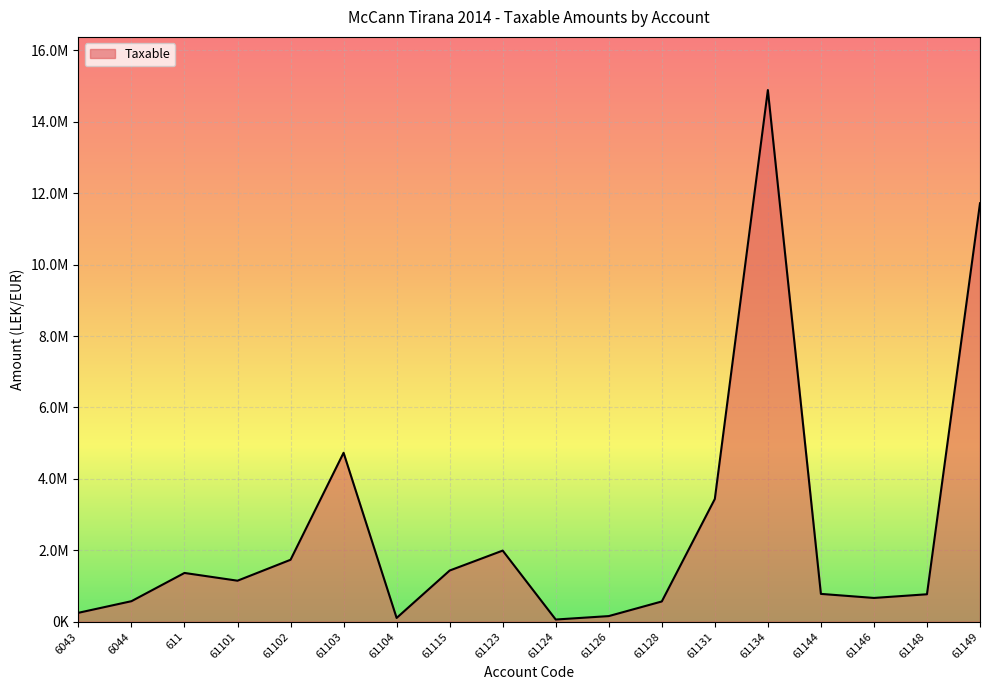

The value at 61115 is 507539.6. True or false?

False